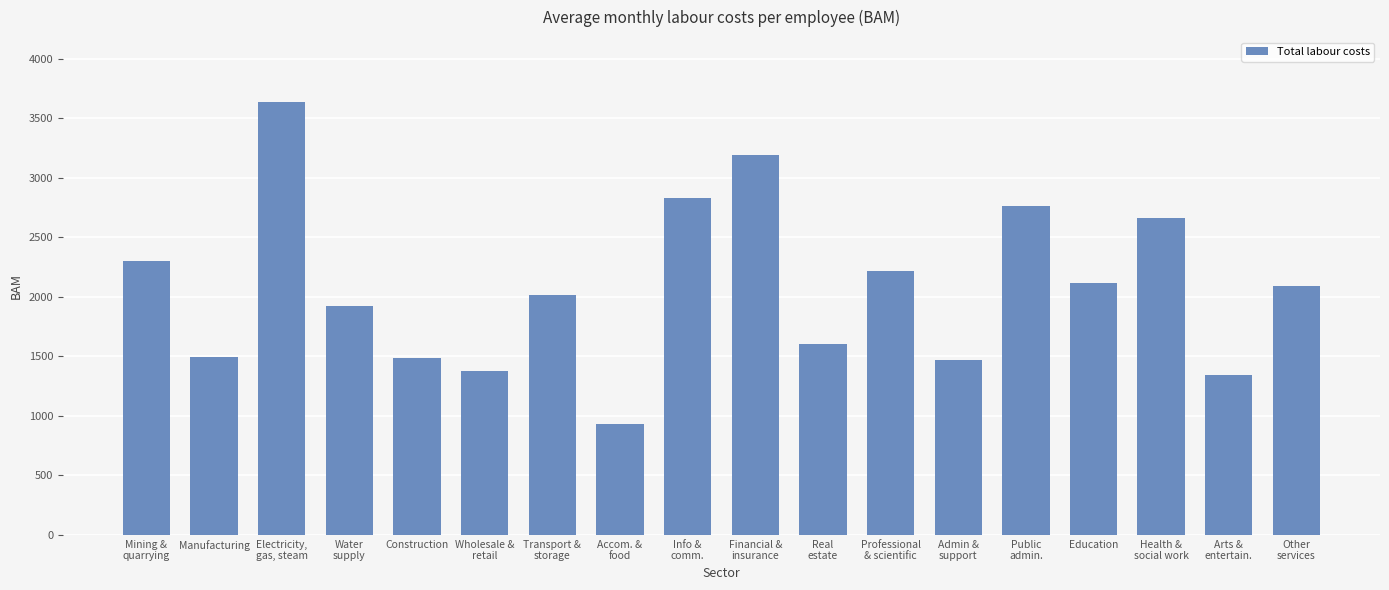

The chart shows a value of 460.6 at Professional
& scientific. True or false?

False